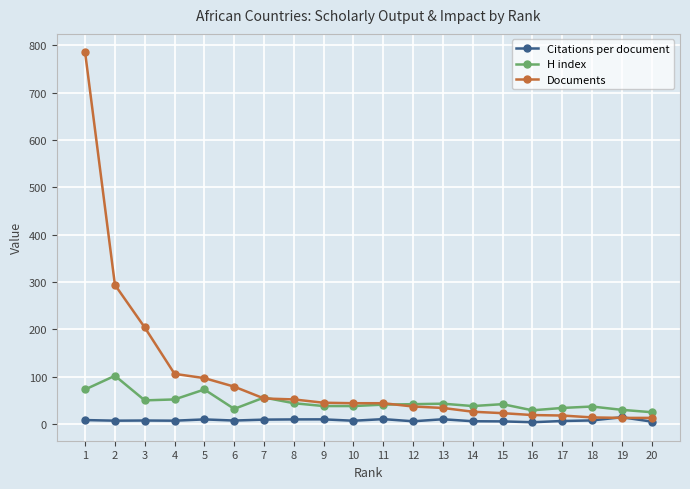

At which label does Documents first exceed 44?

1